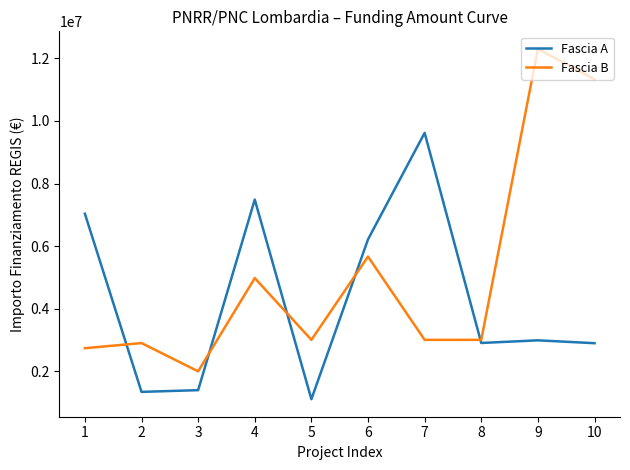

How many intersections are there between Fascia A and Fascia B?

5